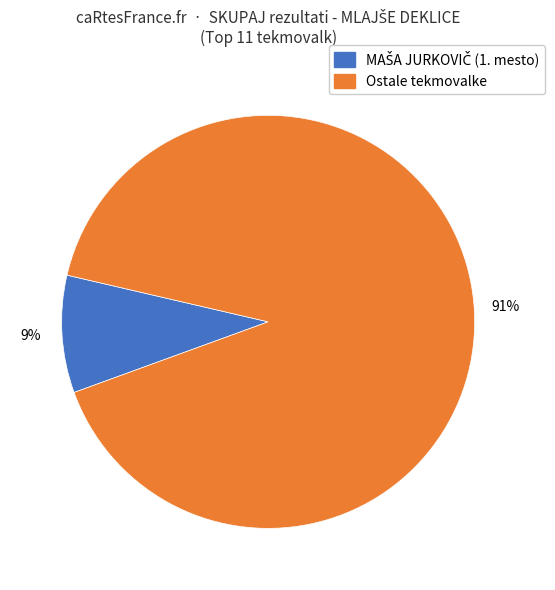

Is there a majority slice in this chart?

Yes